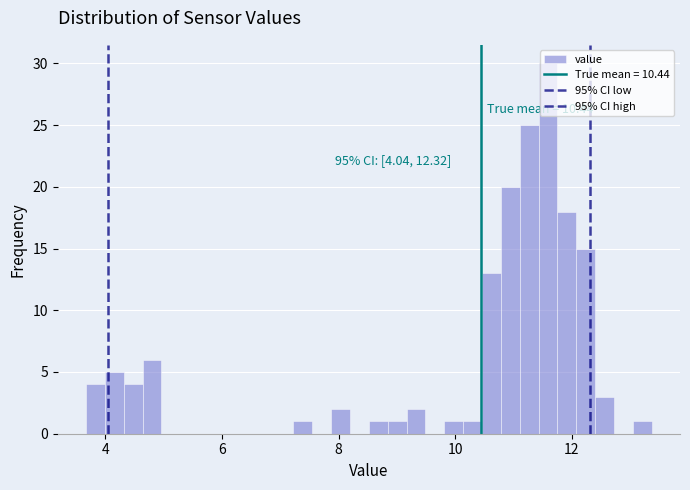

Read against the x-axis, roughly where is the centre of the tallest bar?

11.6